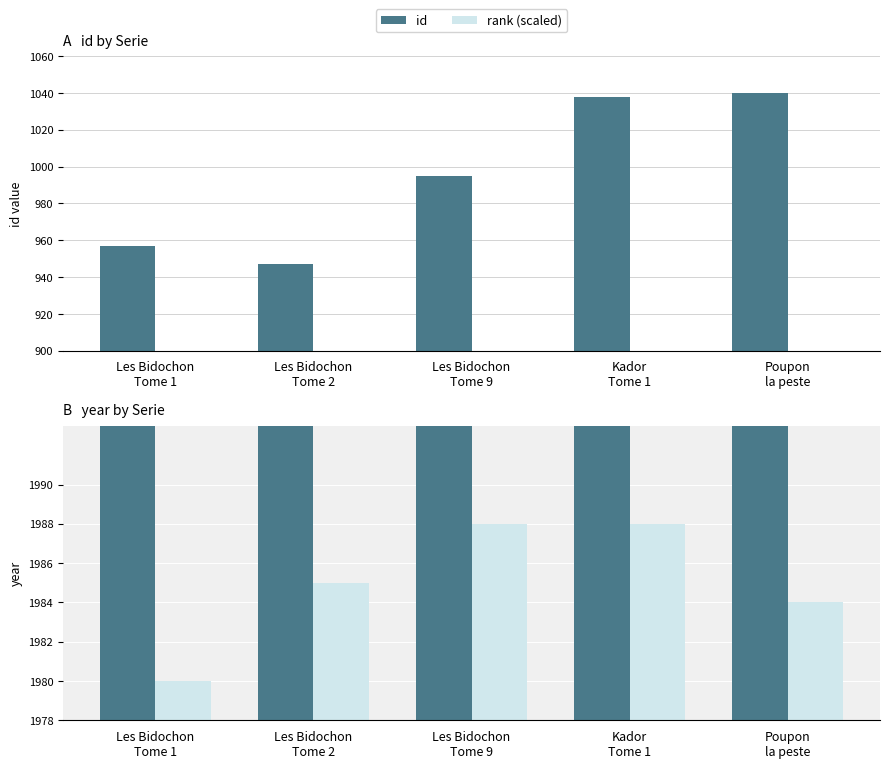

Reading left to right, extract all data points from this chart.

id: Les Bidochon
Tome 1=957	Les Bidochon
Tome 2=947	Les Bidochon
Tome 9=995	Kador
Tome 1=1038	Poupon
la peste=1040
rank (scaled): Les Bidochon
Tome 1=77	Les Bidochon
Tome 2=67	Les Bidochon
Tome 9=115	Kador
Tome 1=158	Poupon
la peste=160
year: Les Bidochon
Tome 1=1980	Les Bidochon
Tome 2=1985	Les Bidochon
Tome 9=1988	Kador
Tome 1=1988	Poupon
la peste=1984
years since 1978: Les Bidochon
Tome 1=2	Les Bidochon
Tome 2=7	Les Bidochon
Tome 9=10	Kador
Tome 1=10	Poupon
la peste=6